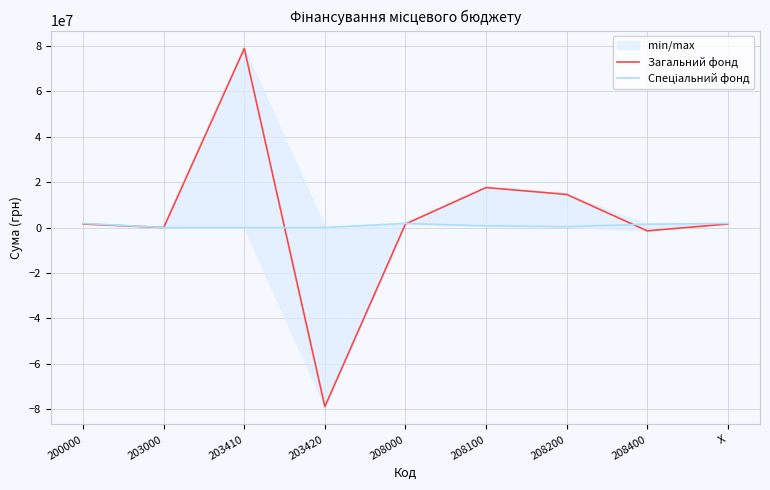

What is the sum of the Спеціальний фонд values at 208000 and X?

3604600